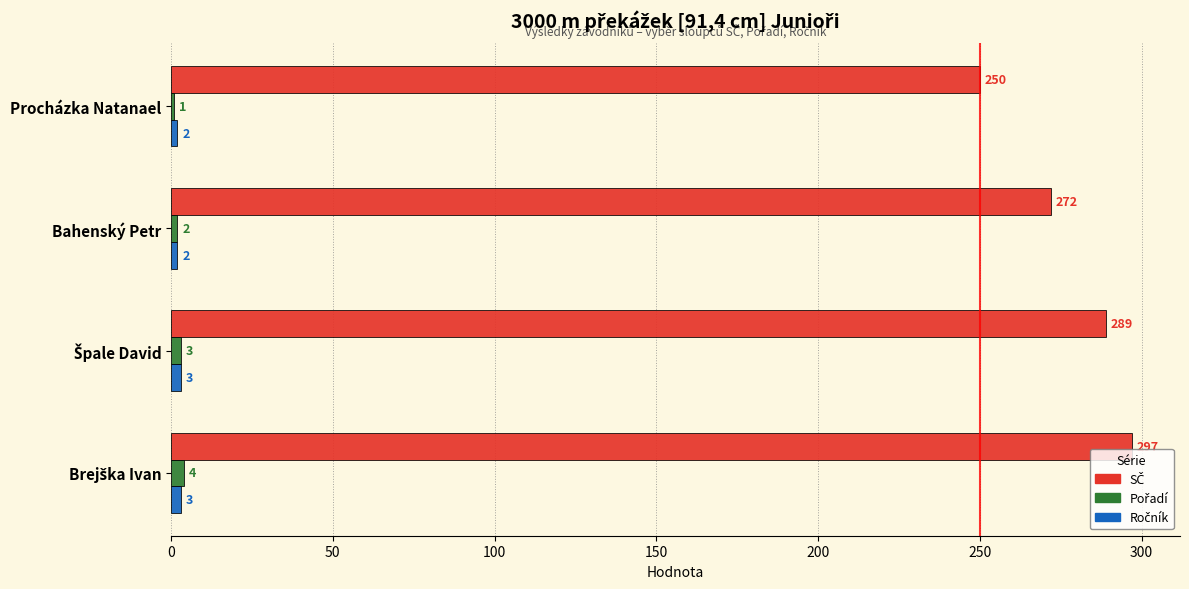

What is the greatest value displayed?

297